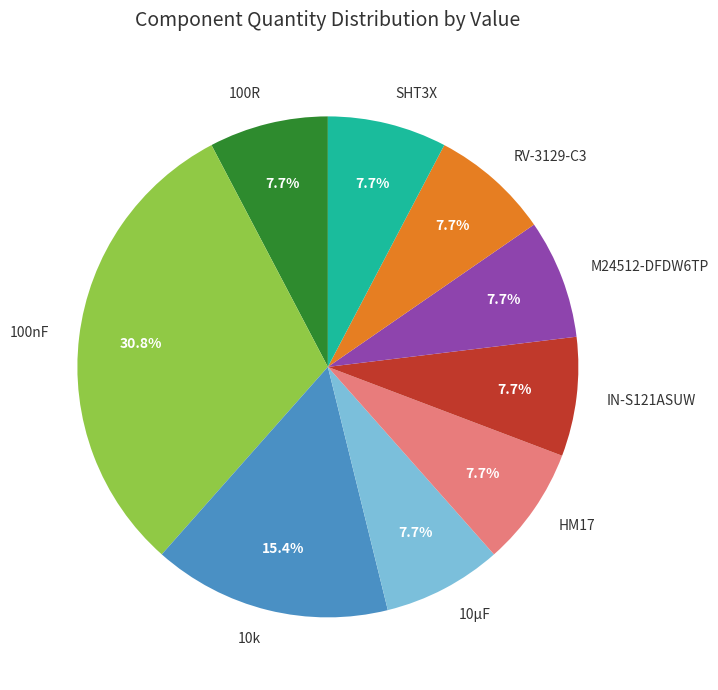

To the nearest percent, what portion does M24512-DFDW6TP represent?

8%